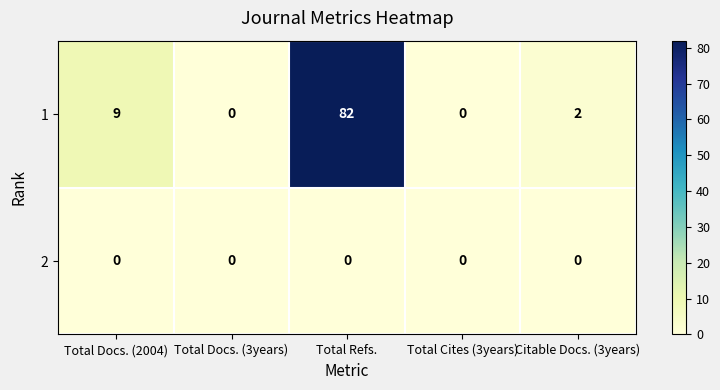

At how many categories does at least one series exceed 16?

1